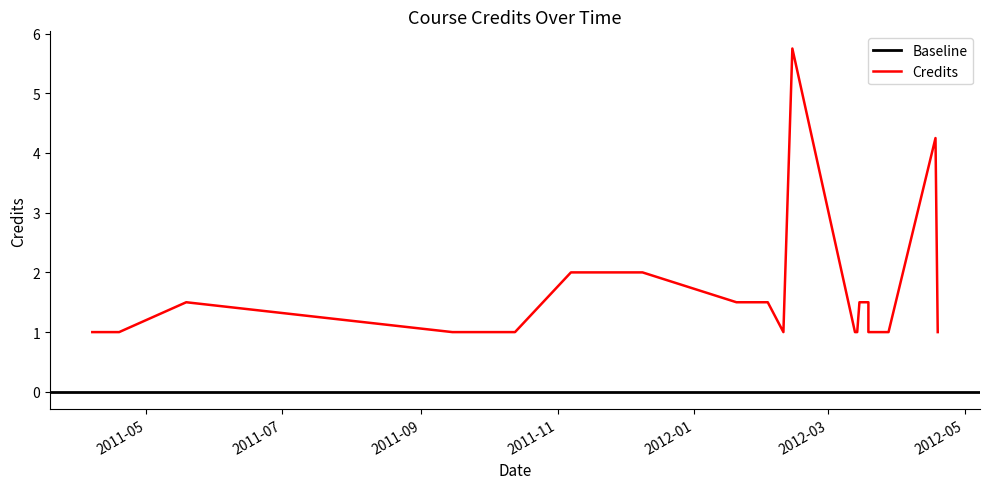

What is the sum of all values?

34.5